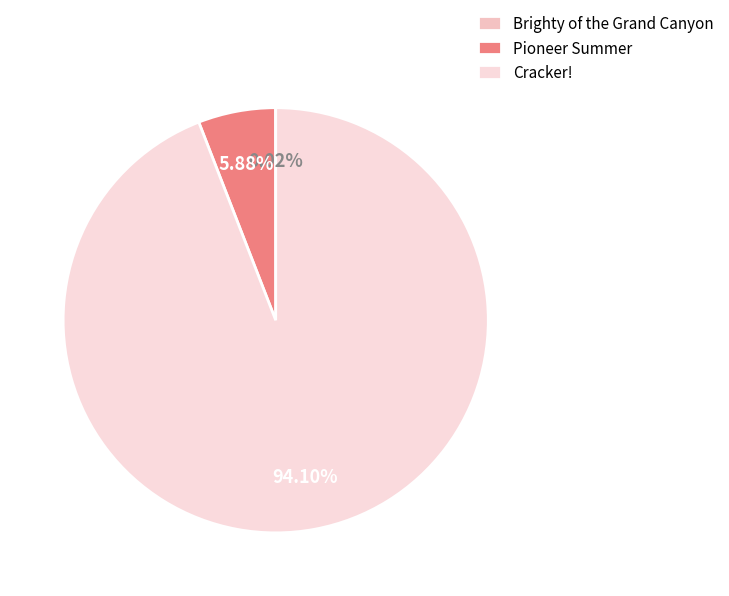

To the nearest percent, what is the difference between the largest and smallest slice percentages?

94%